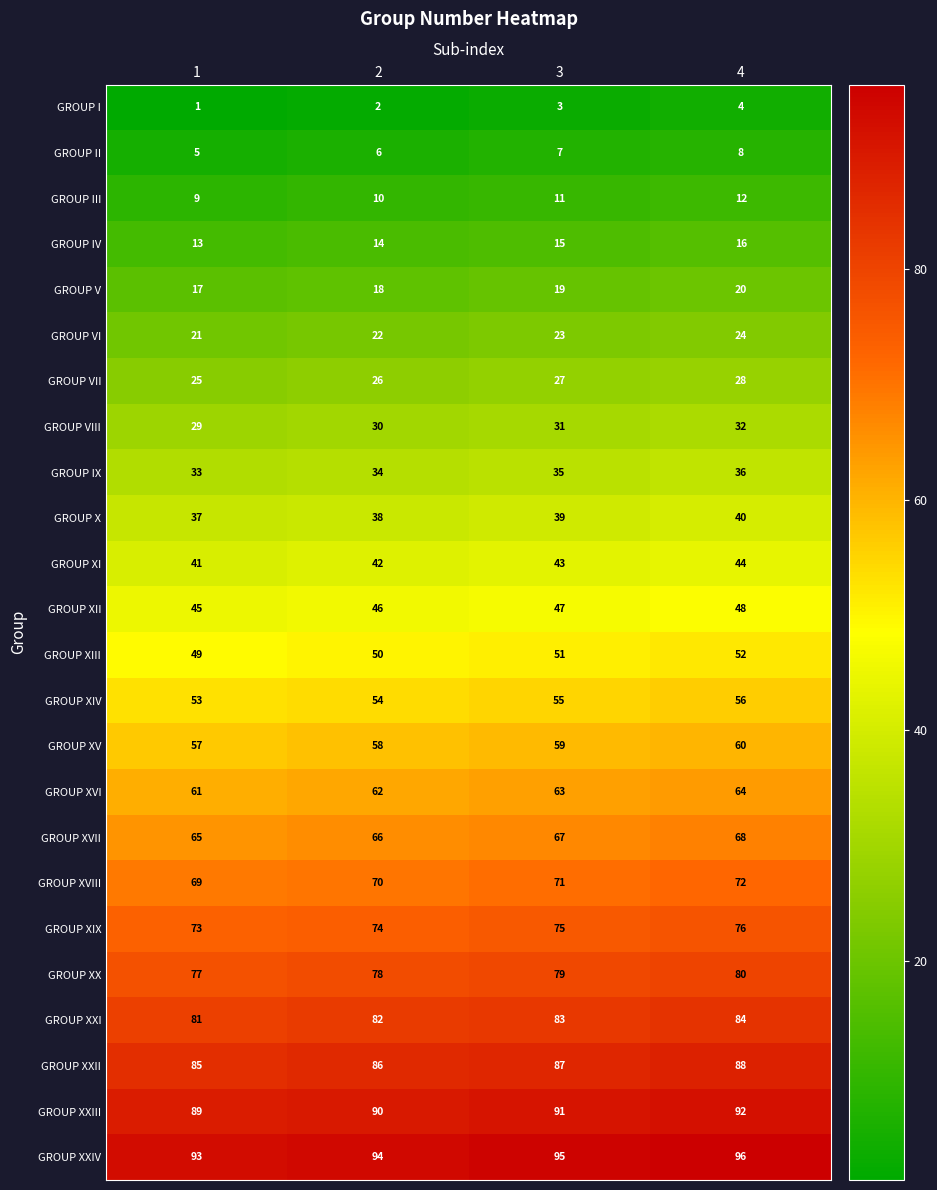

List the series in order of their peak value, lowest first.

GROUP I, GROUP II, GROUP III, GROUP IV, GROUP V, GROUP VI, GROUP VII, GROUP VIII, GROUP IX, GROUP X, GROUP XI, GROUP XII, GROUP XIII, GROUP XIV, GROUP XV, GROUP XVI, GROUP XVII, GROUP XVIII, GROUP XIX, GROUP XX, GROUP XXI, GROUP XXII, GROUP XXIII, GROUP XXIV